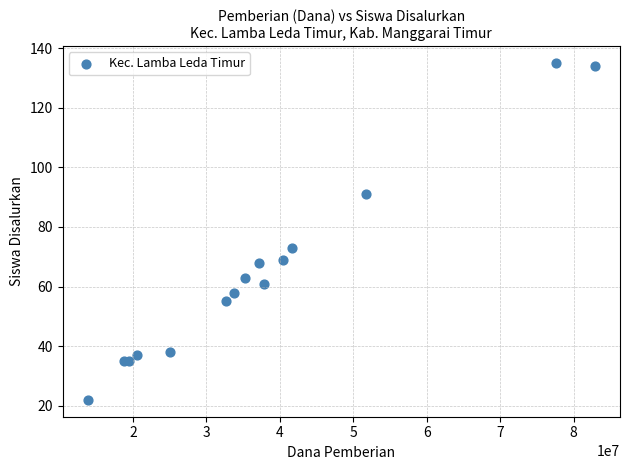

What Y value in the scatter plot is closest to 78?

73